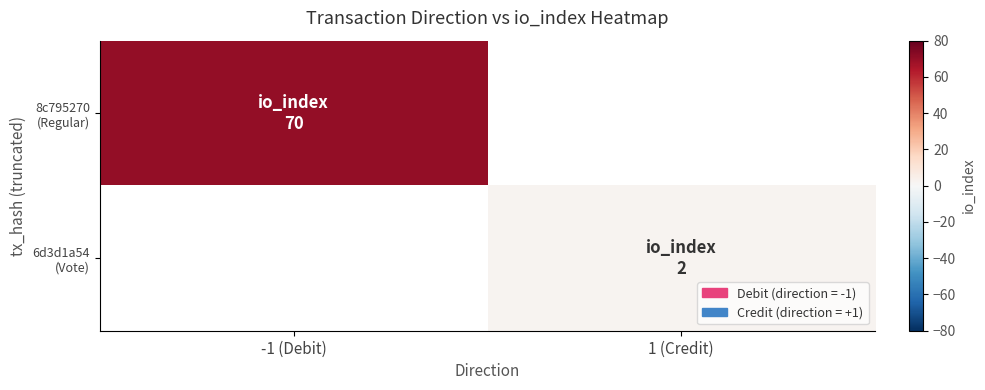

Rank the series at 1 (Credit) from lowest to highest value.

8c795270 (Regular), 6d3d1a54 (Vote)